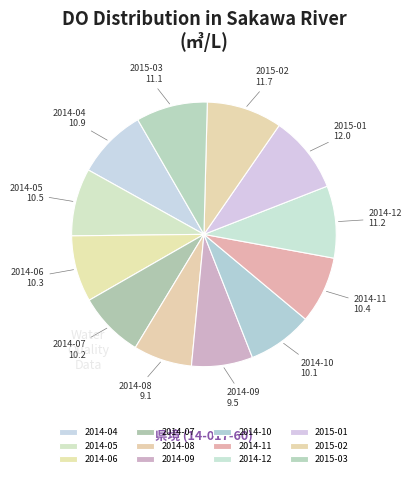

What is the ratio of the value at 2014-04 to the value at 2015-03?

1.0